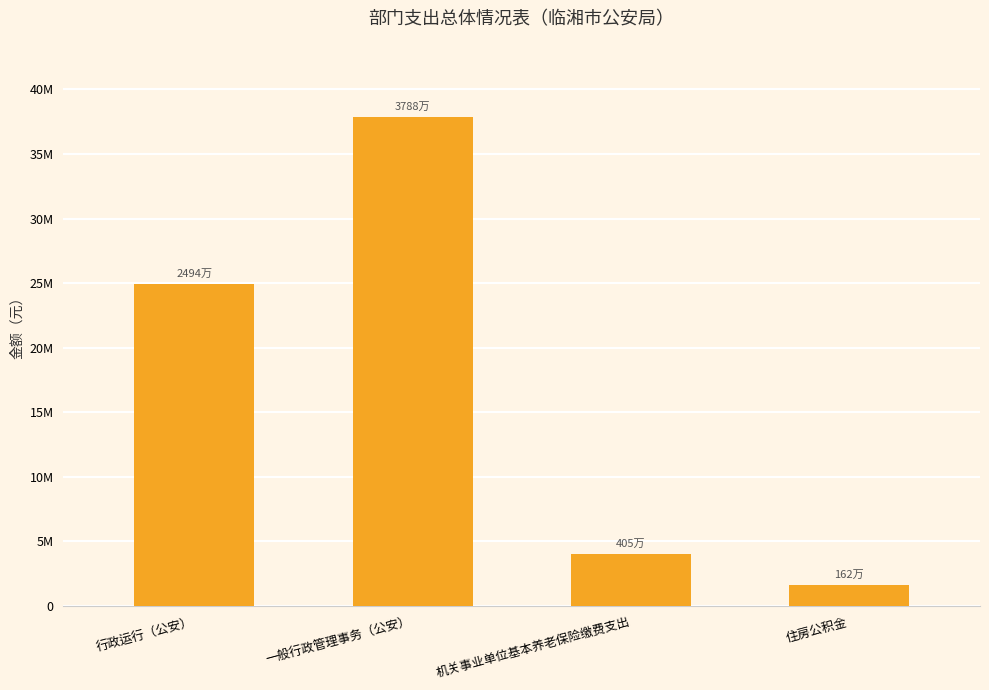

Does the chart contain any negative values?

No